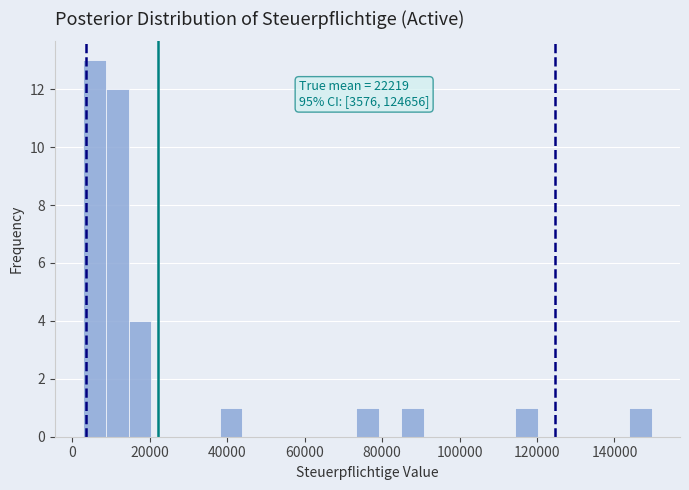

Read against the x-axis, roughly where is the centre of the tallest bar?

6000